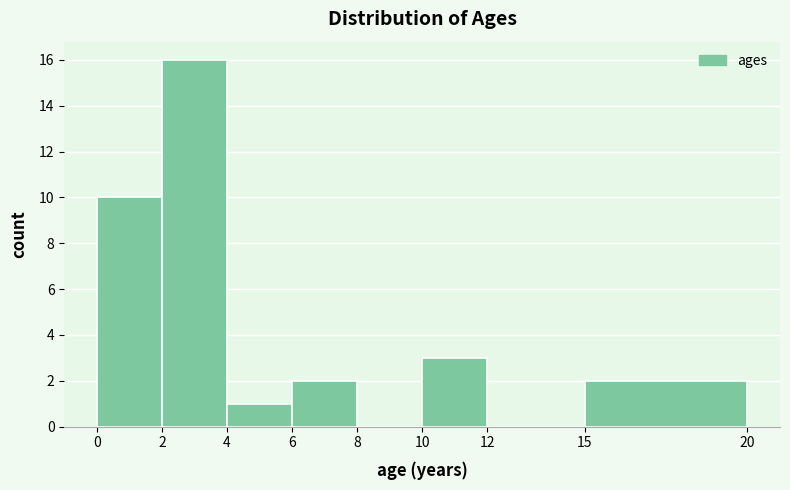

Over which range of the x-axis is the bar tallest?

2 to 4